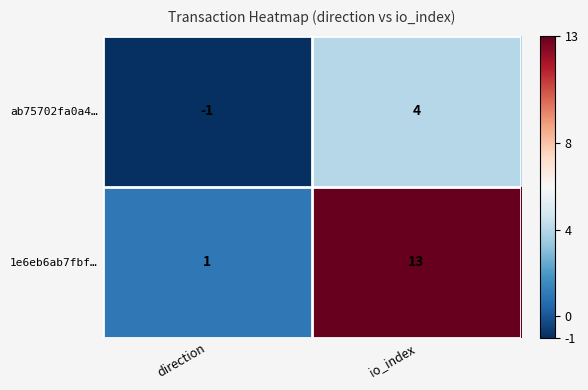

Which category has the lowest value in the ab75702fa0a4… series?

direction